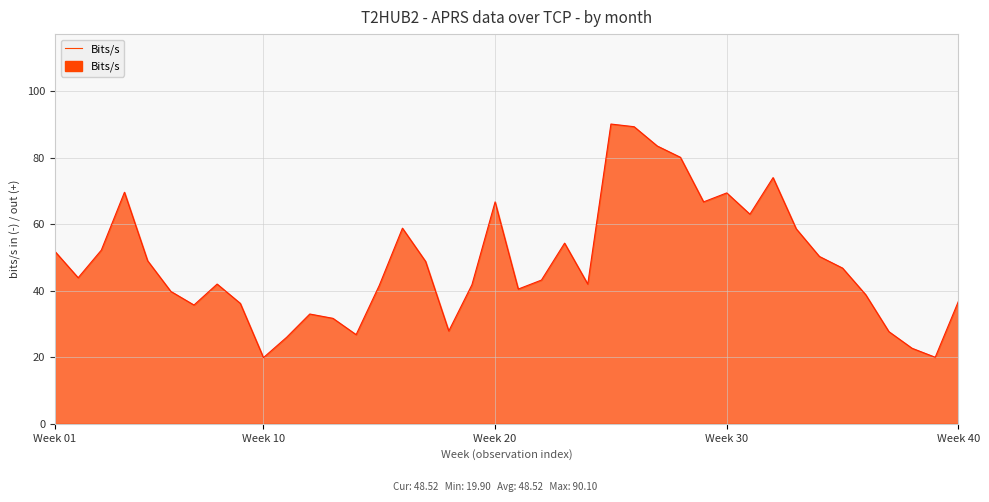

What is the average value?

48.5